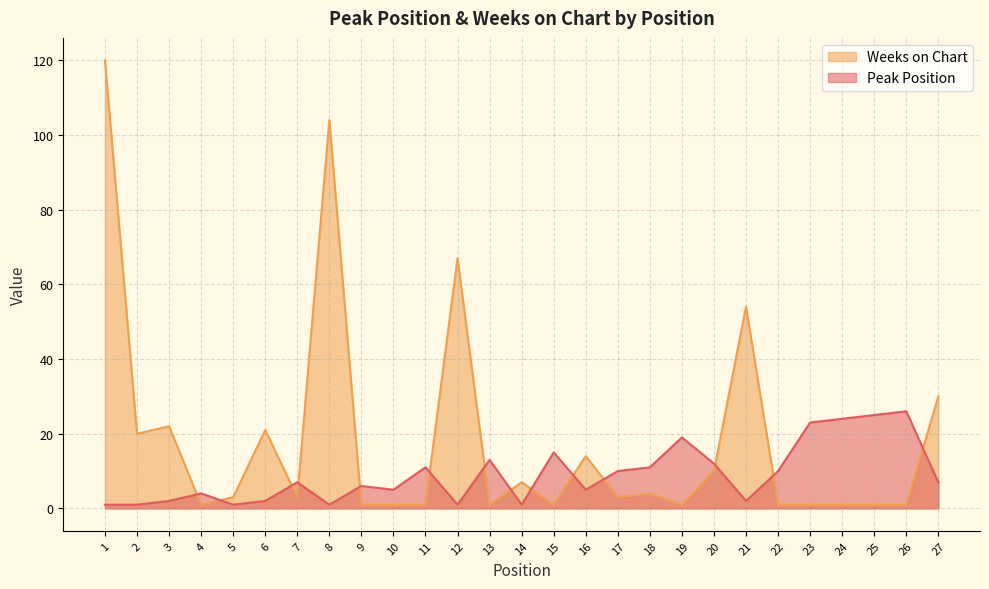

Which category has the lowest value in the Weeks on Chart series?

4